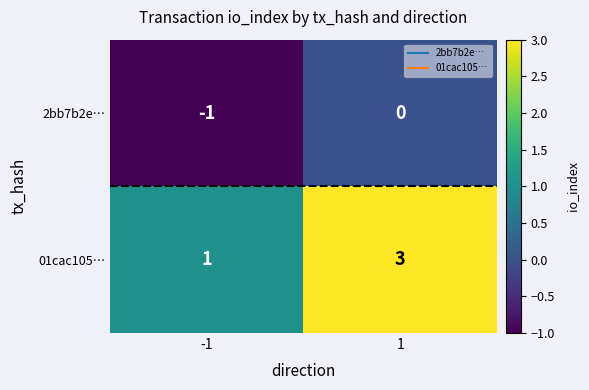

Reading left to right, extract all data points from this chart.

2bb7b2e…: -1	0
01cac105…: 1	3